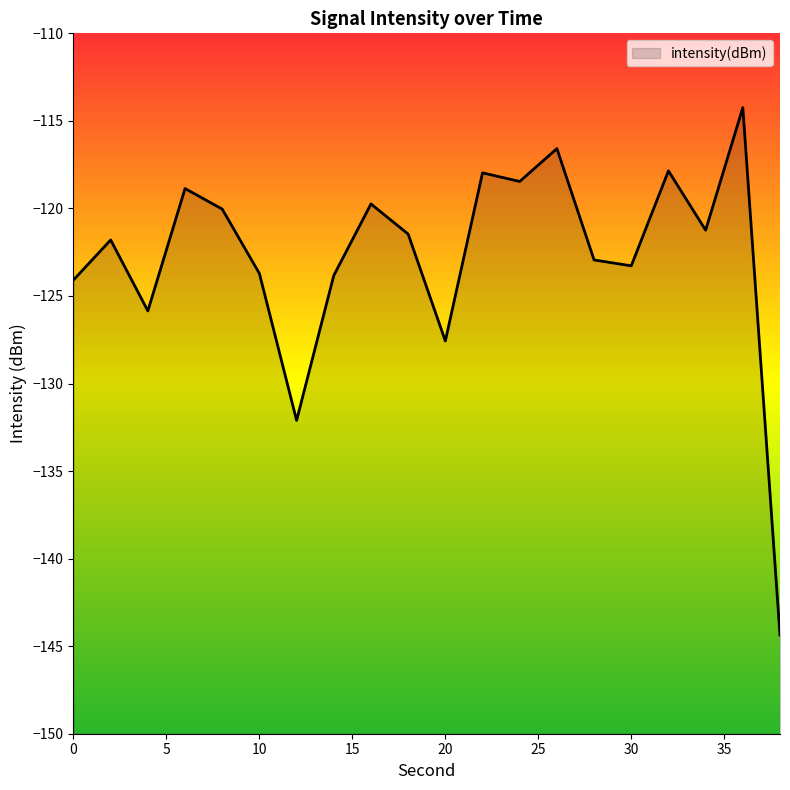

What is the difference between the values at 20 and 36?

13.3